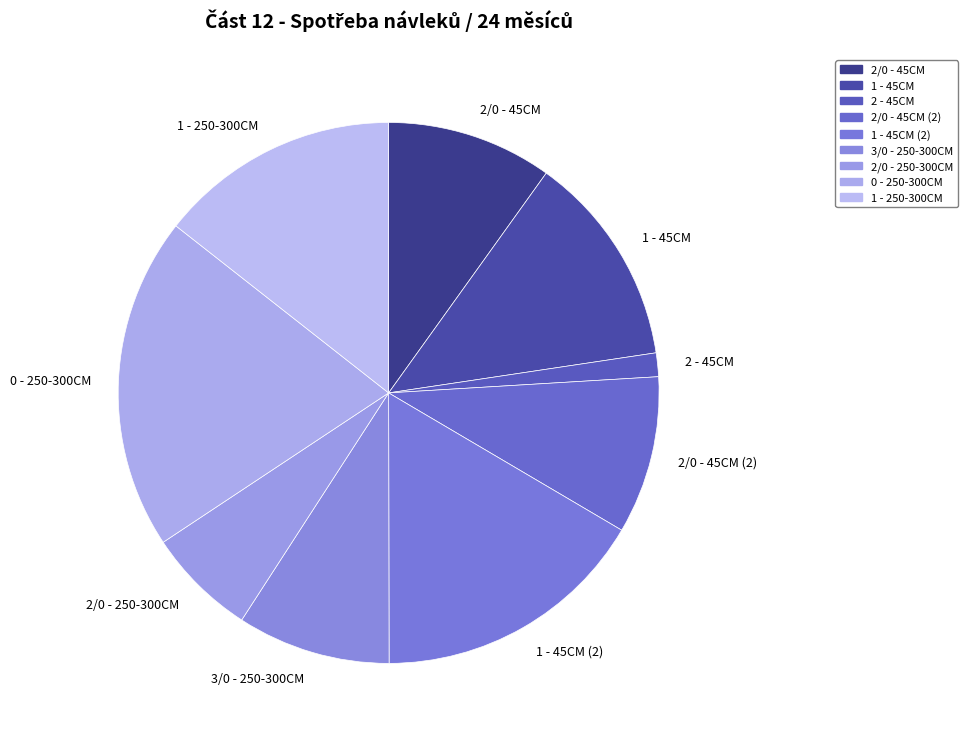

Which slice is the largest?

0 - 250-300CM